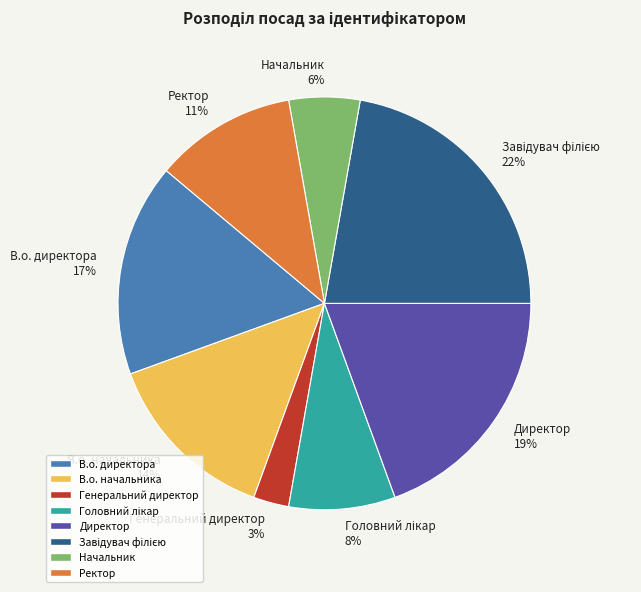

How many segments does this pie chart have?

8